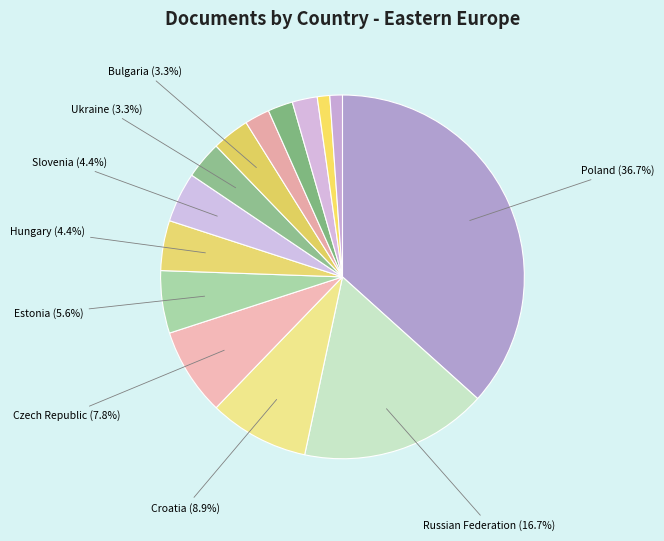

How many slices are in this pie chart?

14